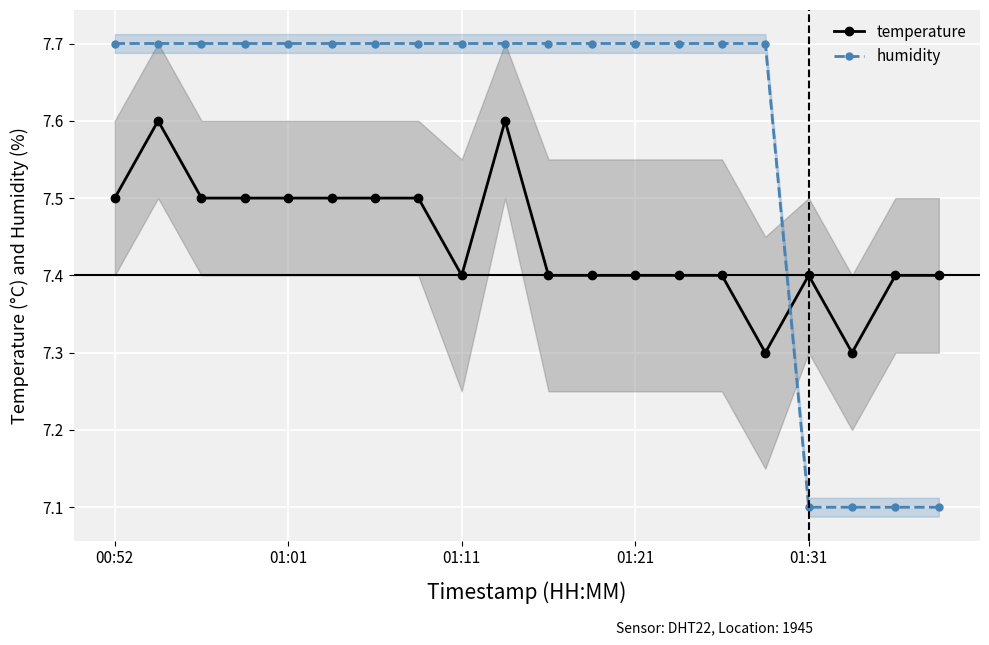

At how many categories does at least one series exceed 7?

20